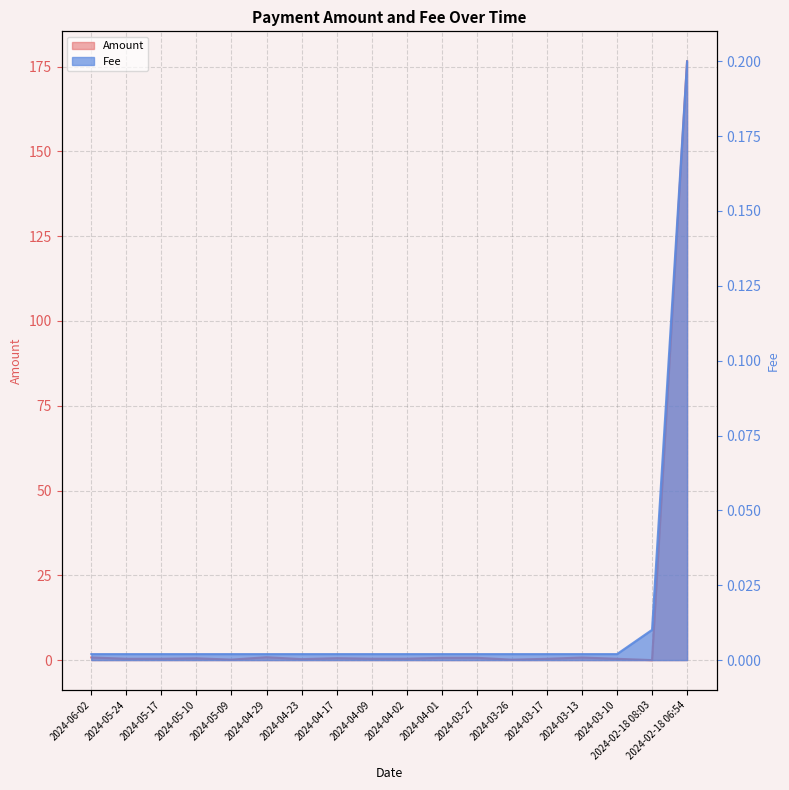

Rank the series by their average value, from highest to lowest.

Amount, Fee